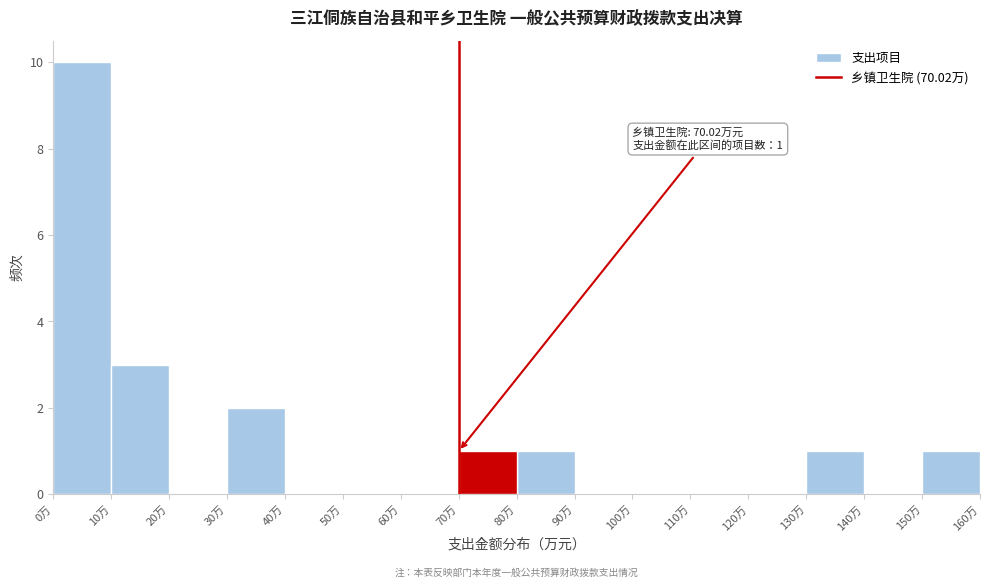

Over which range of the x-axis is the bar tallest?

0 to 10